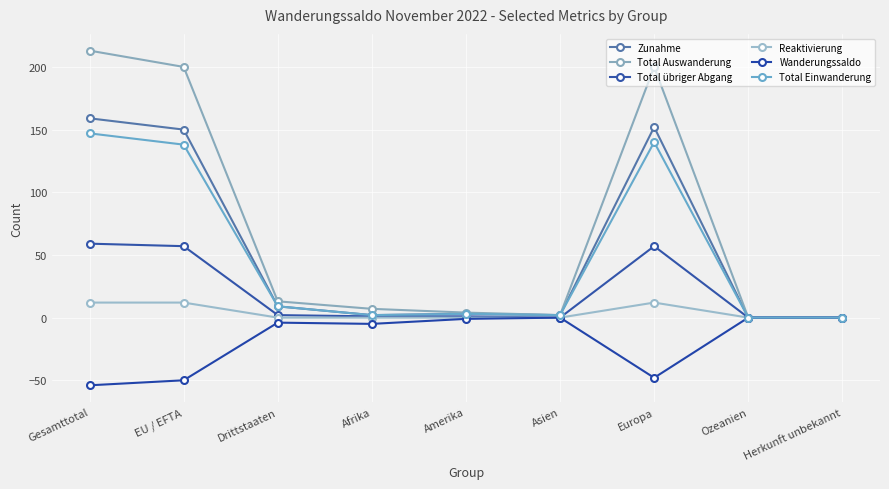

What is the difference between the maximum and second lowest values in the Wanderungssaldo series?

50